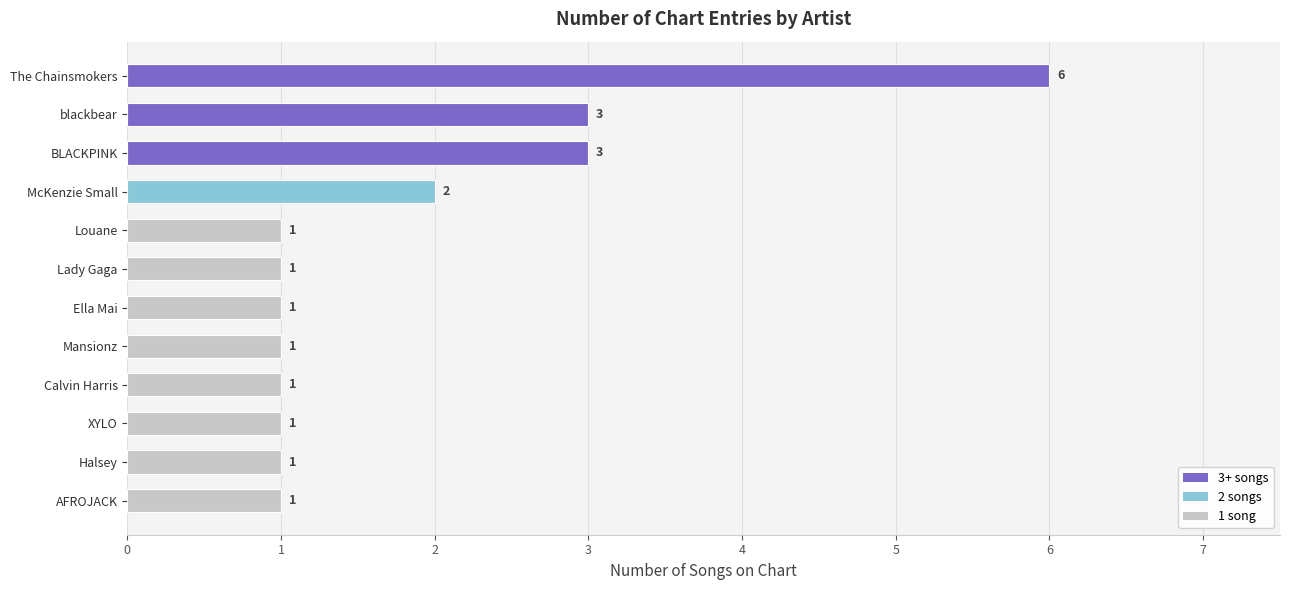

What is the label of the 10th bar from the bottom?

BLACKPINK